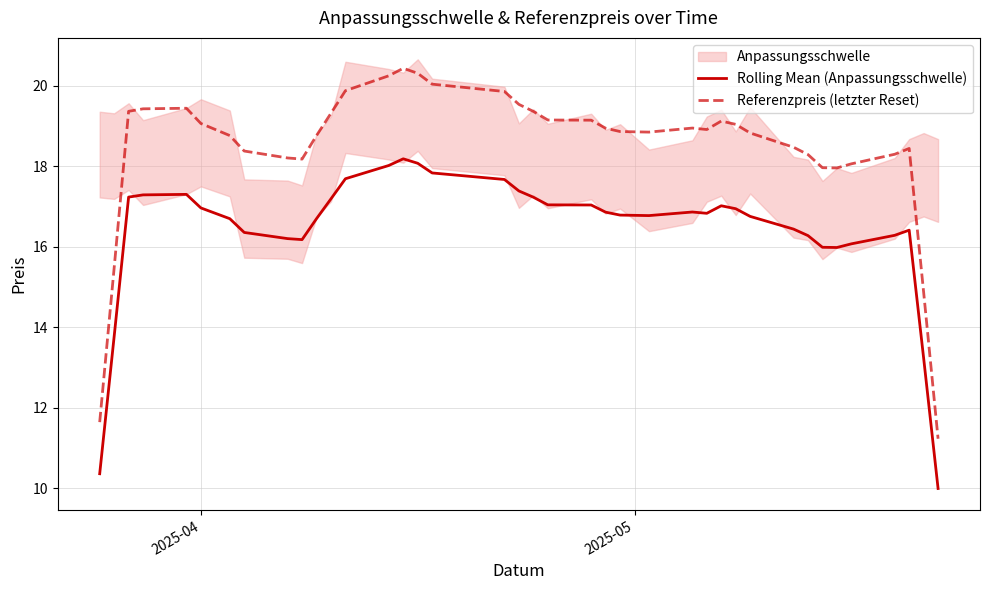

True or false: Rolling Mean (Anpassungsschwelle) and Referenzpreis (letzter Reset) cross at least once.

False